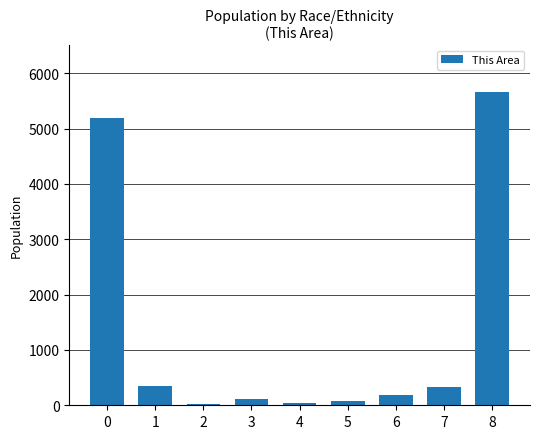

What is the sum of all values?

11962